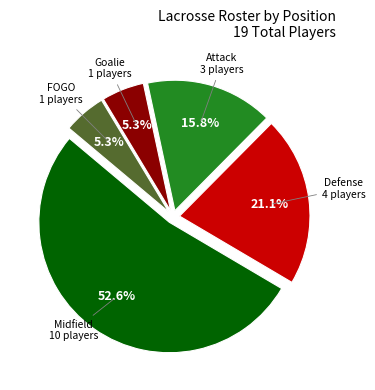

To the nearest percent, what percentage of the pie is Attack?

16%